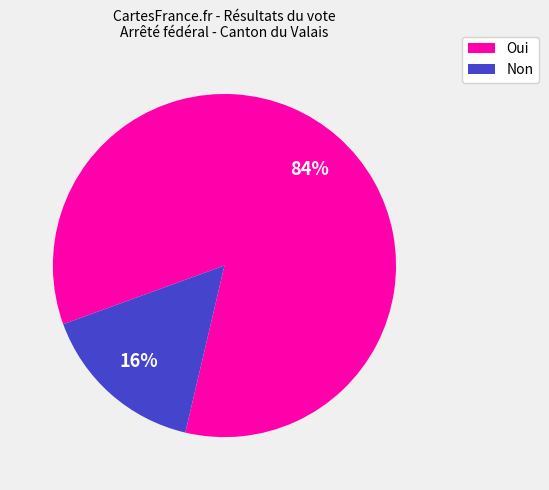

How many segments does this pie chart have?

2